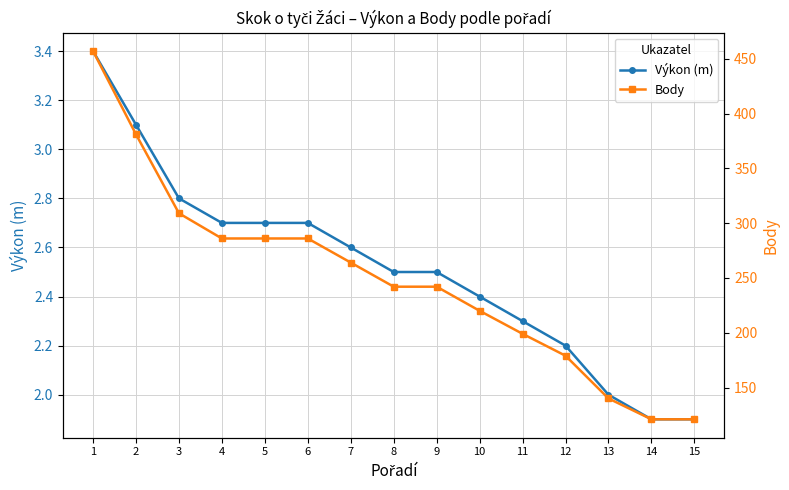

True or false: Body has more than 2 interior local peaks.

False